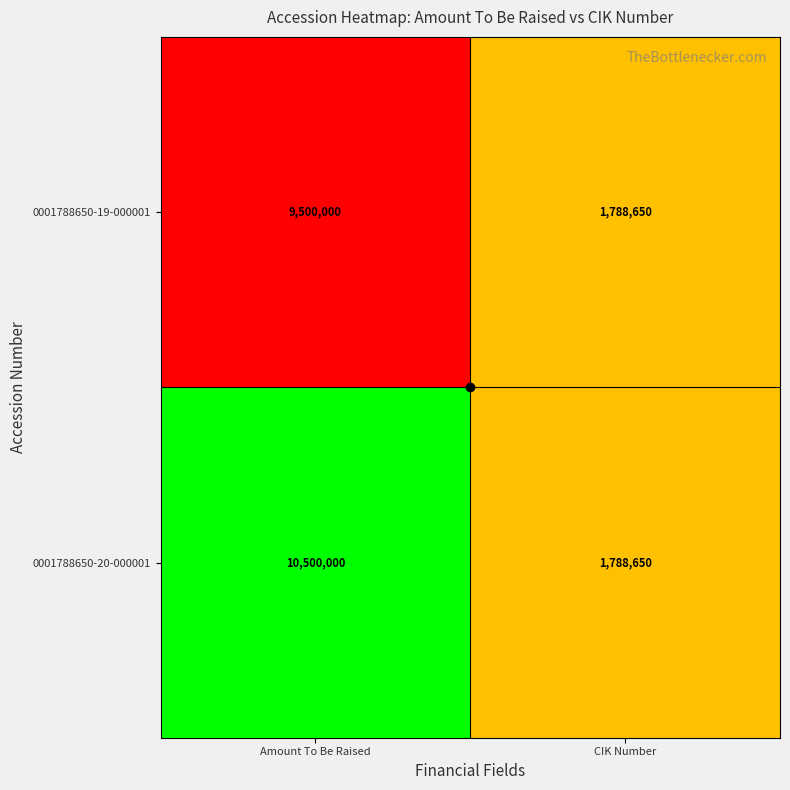

What is the average value of the 0001788650-19-000001 series?

5644325